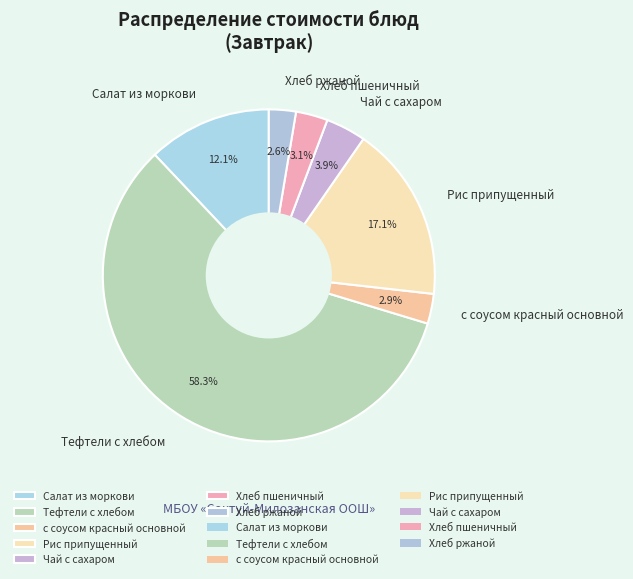

Combined, do с соусом красный основной and Чай с сахаром account for over 50%?

No